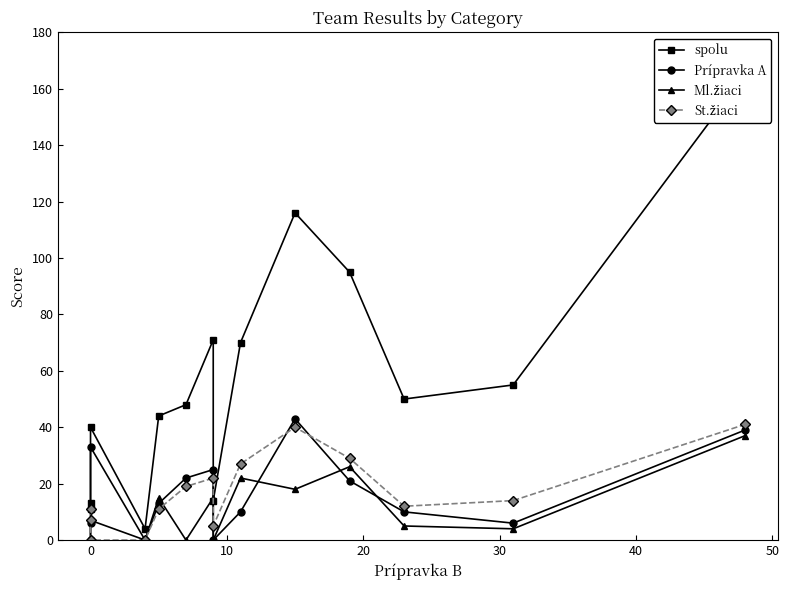

Reading right to left, extract all data points from this chart.

spolu: 165	55	50	95	116	70	14	71	48	44	4	40	13	11
Prípravka A: 39	6	10	21	43	10	0	25	22	13	0	33	6	0
Ml.žiaci: 37	4	5	26	18	22	0	15	0	15	0	7	0	0
St.žiaci: 41	14	12	29	40	27	5	22	19	11	0	0	7	11